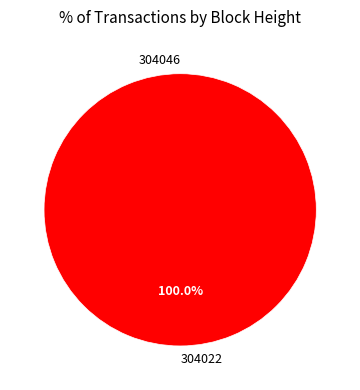

To the nearest percent, what percentage of the pie is 304022?

100%